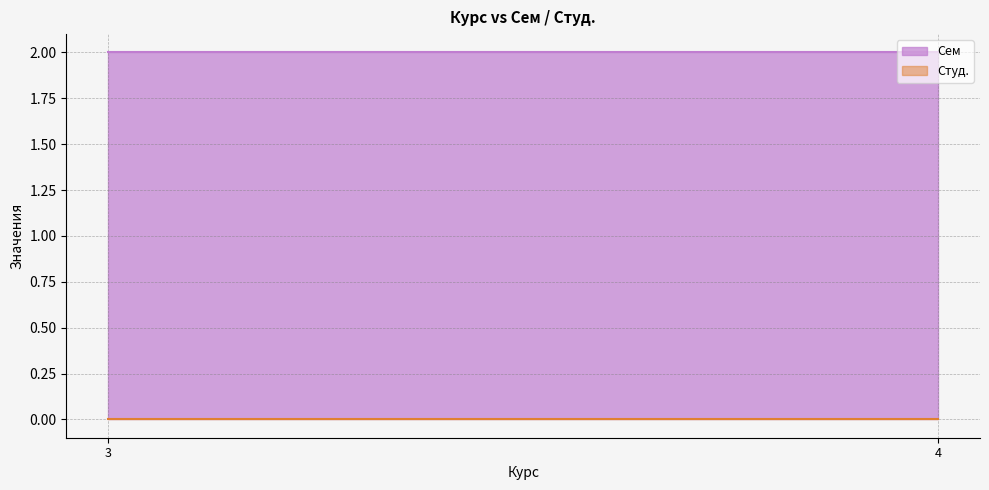

What are all the series names shown in the legend?

Сем, Студ.